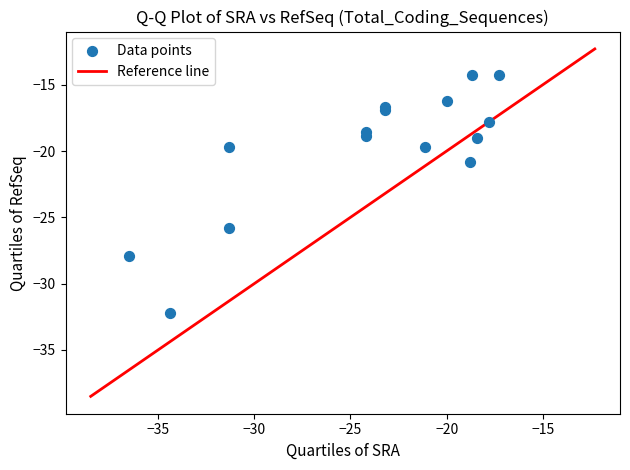

What Y value in the scatter plot is closest to -23?

-20.8